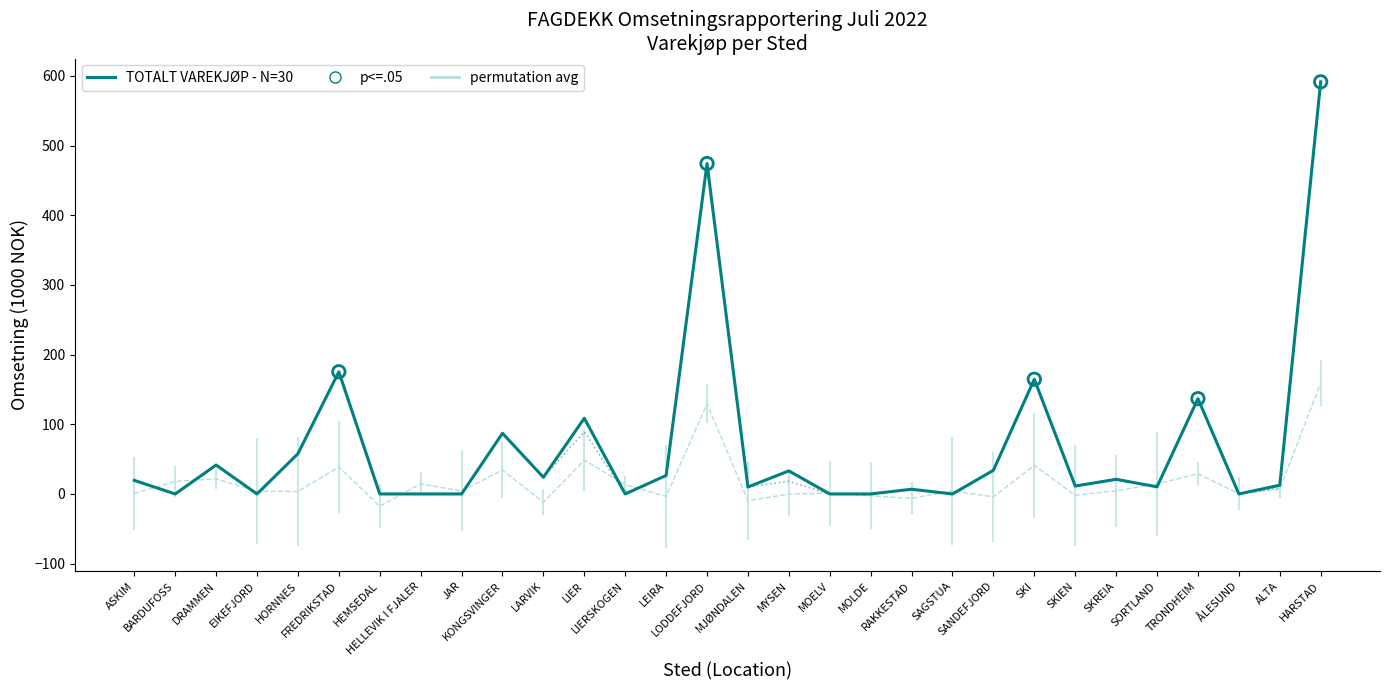

What is the total value across all series at RAKKESTAD?

13.6